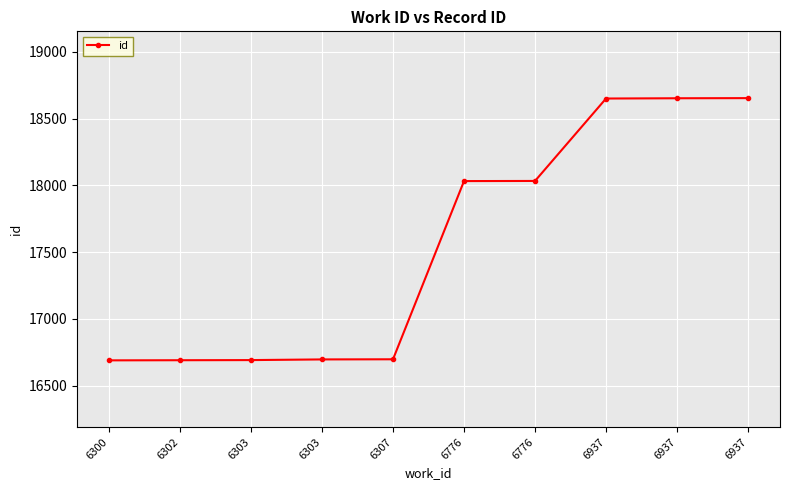

Count the number of data series in this chart.

1